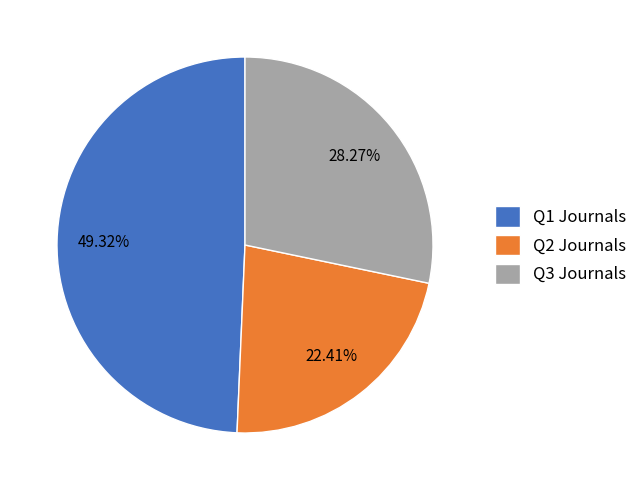

How many segments does this pie chart have?

3